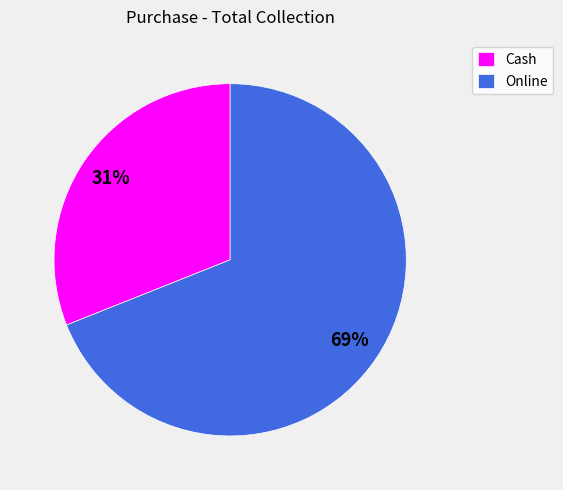

To the nearest percent, what percentage of the pie is Online?

69%